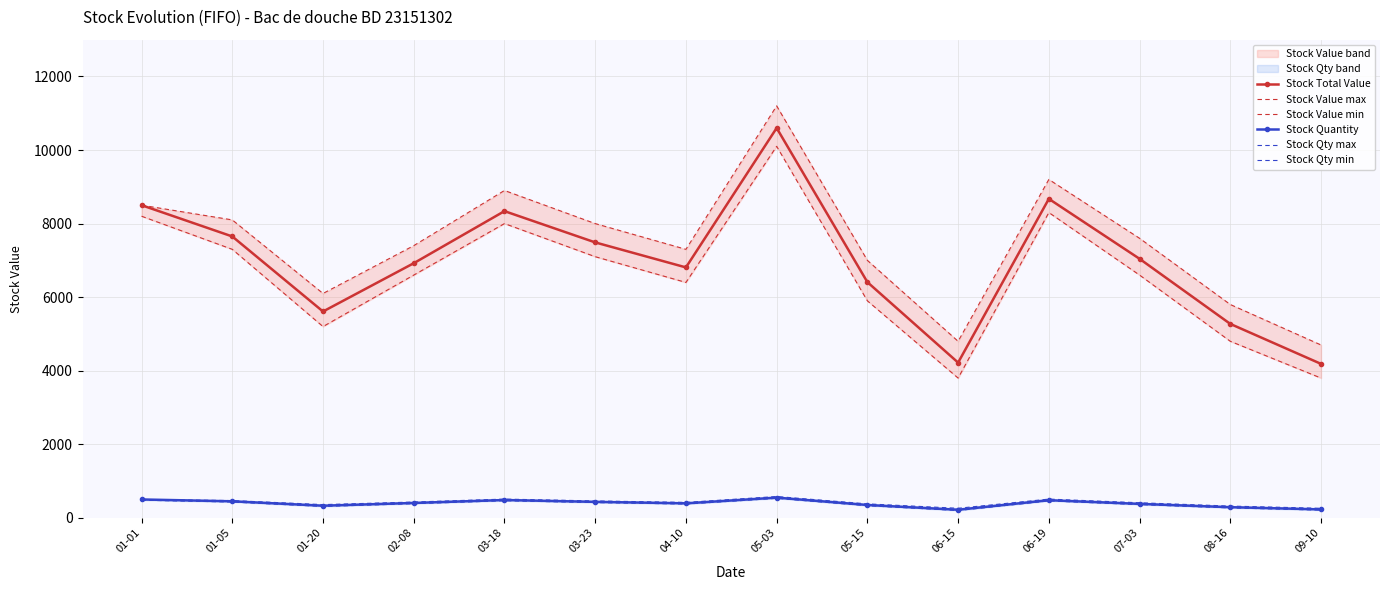

The value of Stock Value max at 02-08 is 2106.0. True or false?

False